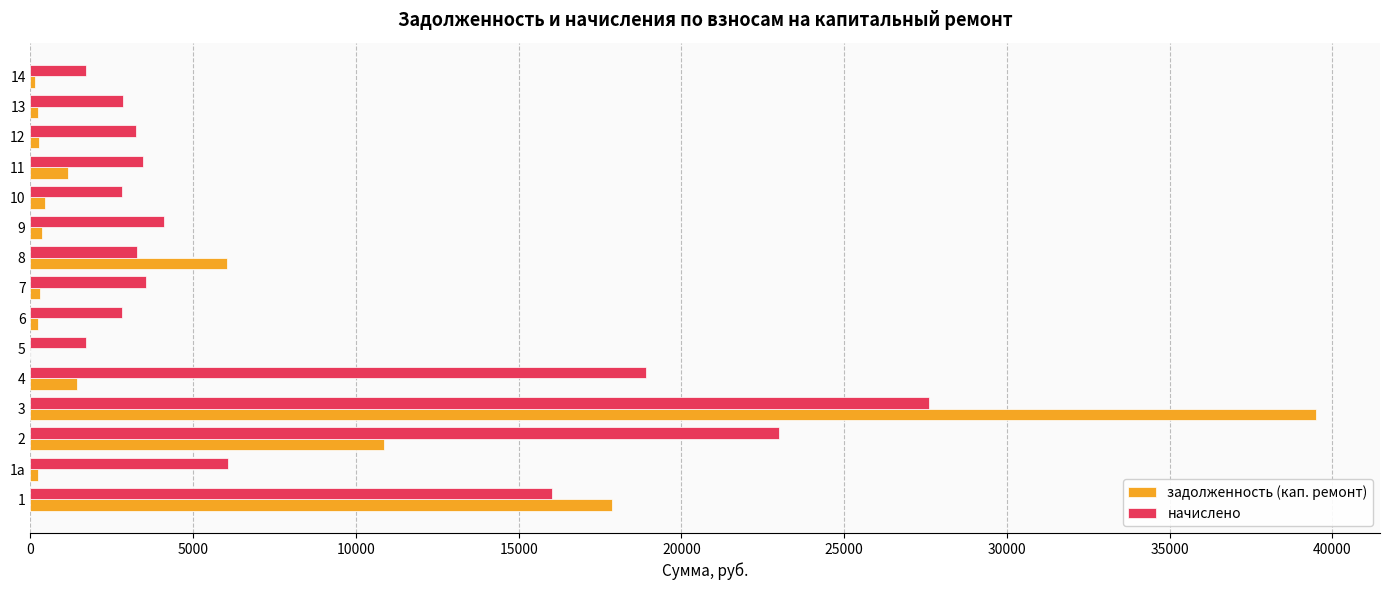

Is it true that задолженность (кап. ремонт) equals 1154.6 at 11?

True